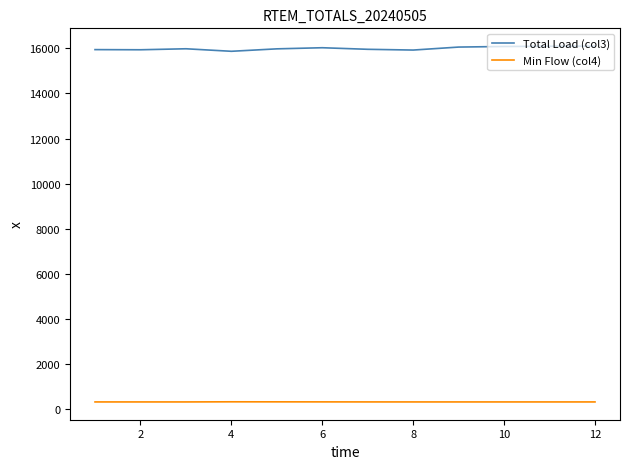

Which series has the largest total across all categories?

Total Load (col3)